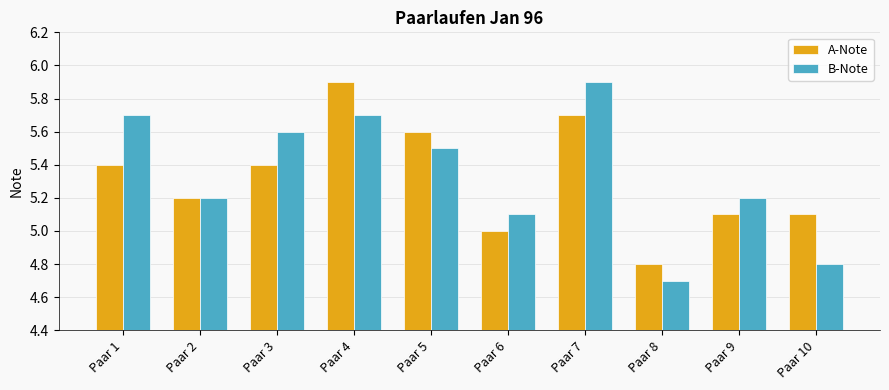

What is the sum of all A-Note values?

53.2